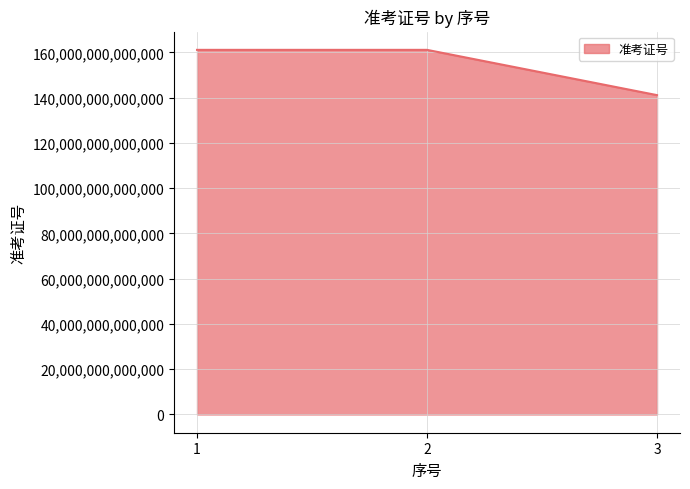

The value at 3 is 141095205108369. True or false?

True